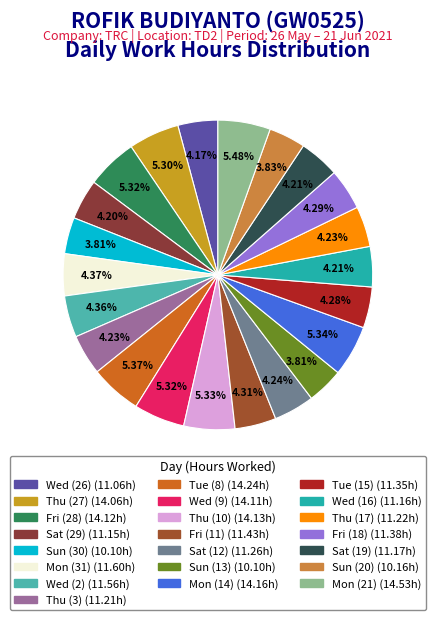

What percentage do Fri (11) and Thu (27) together represent?

9.6%